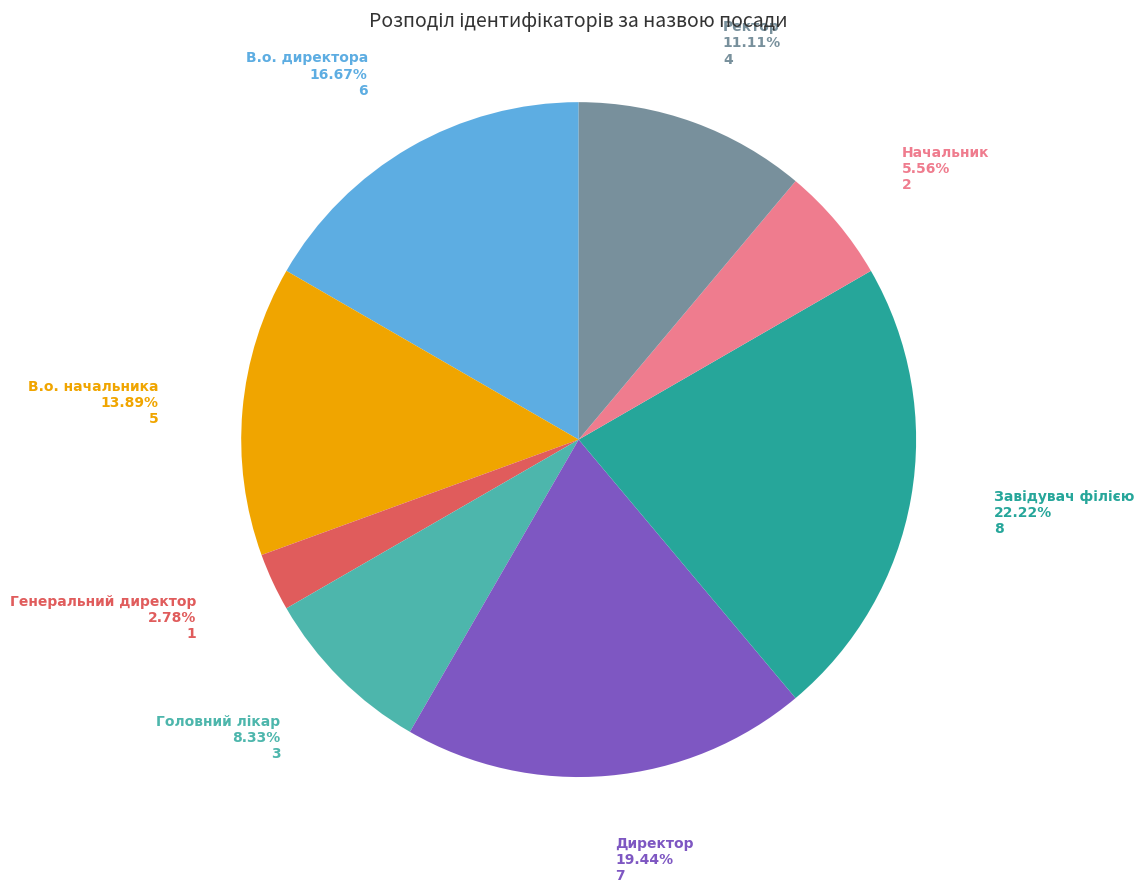

Does В.о. директора account for over 50% of the chart?

No